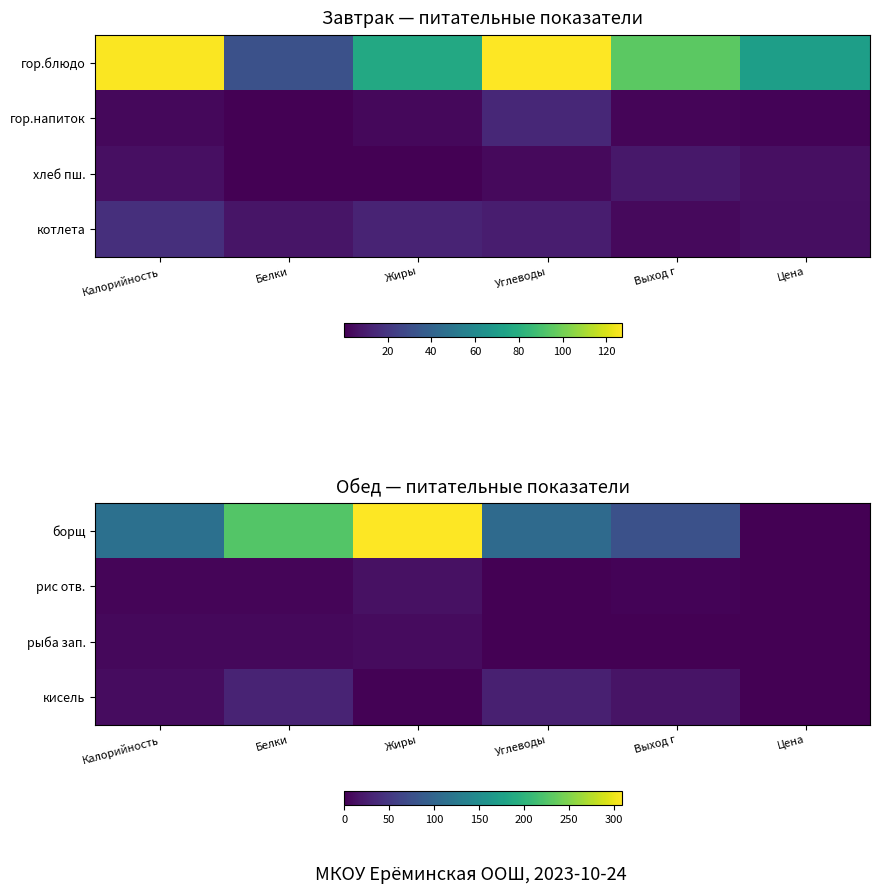

At which category is the sum across all series the highest?

Жиры